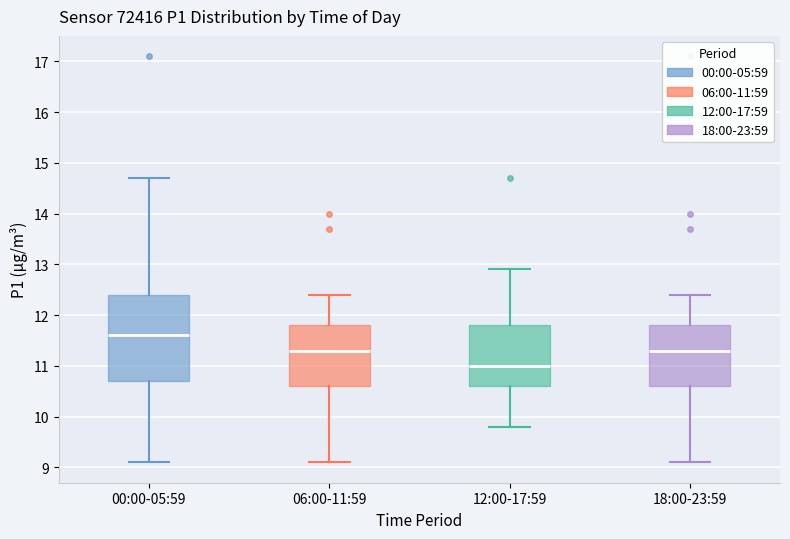

Where is the lower edge of the box for 06:00-11:59 on the y-axis? The values are not printed on the chart, so give them approximately, as read against the axis.

10.6